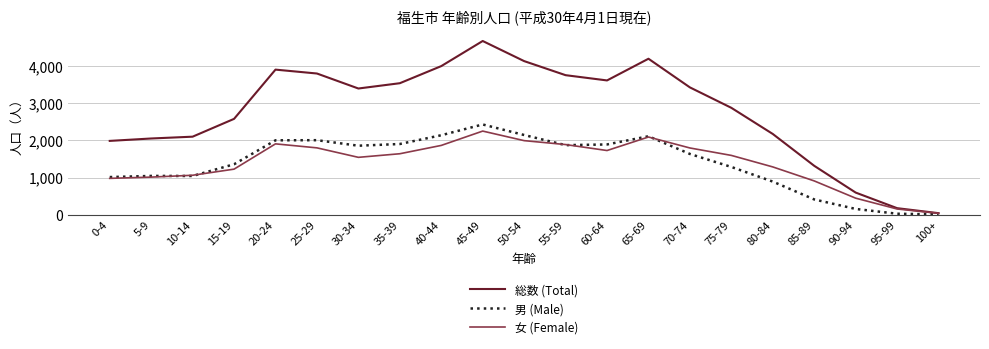

What is the total value across all series at 50-54?

8288